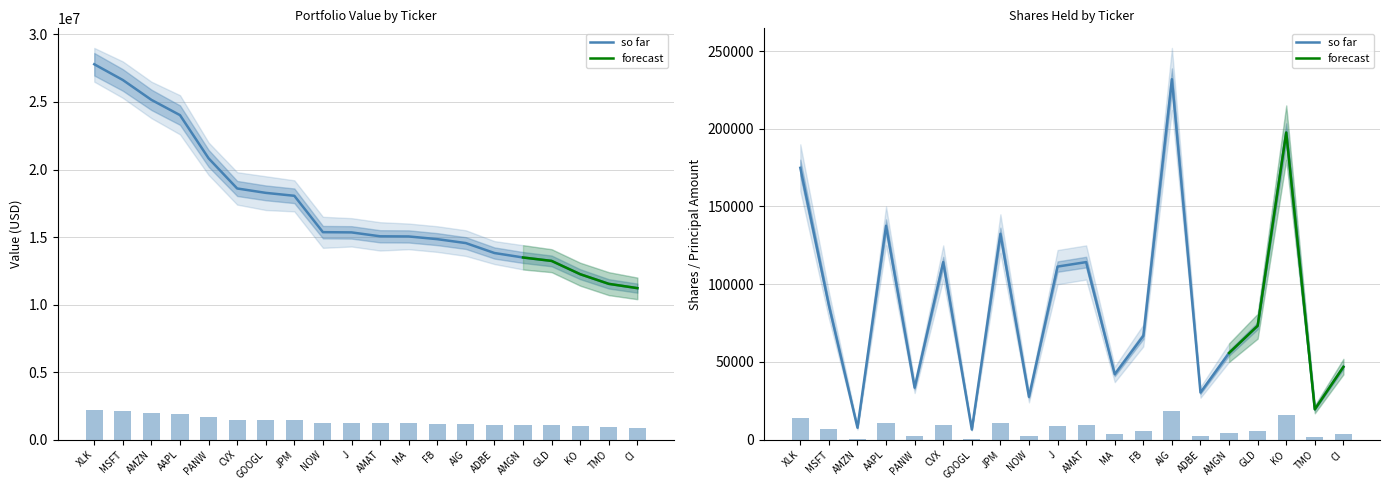

What is the average value of the Value series?

17254950.0